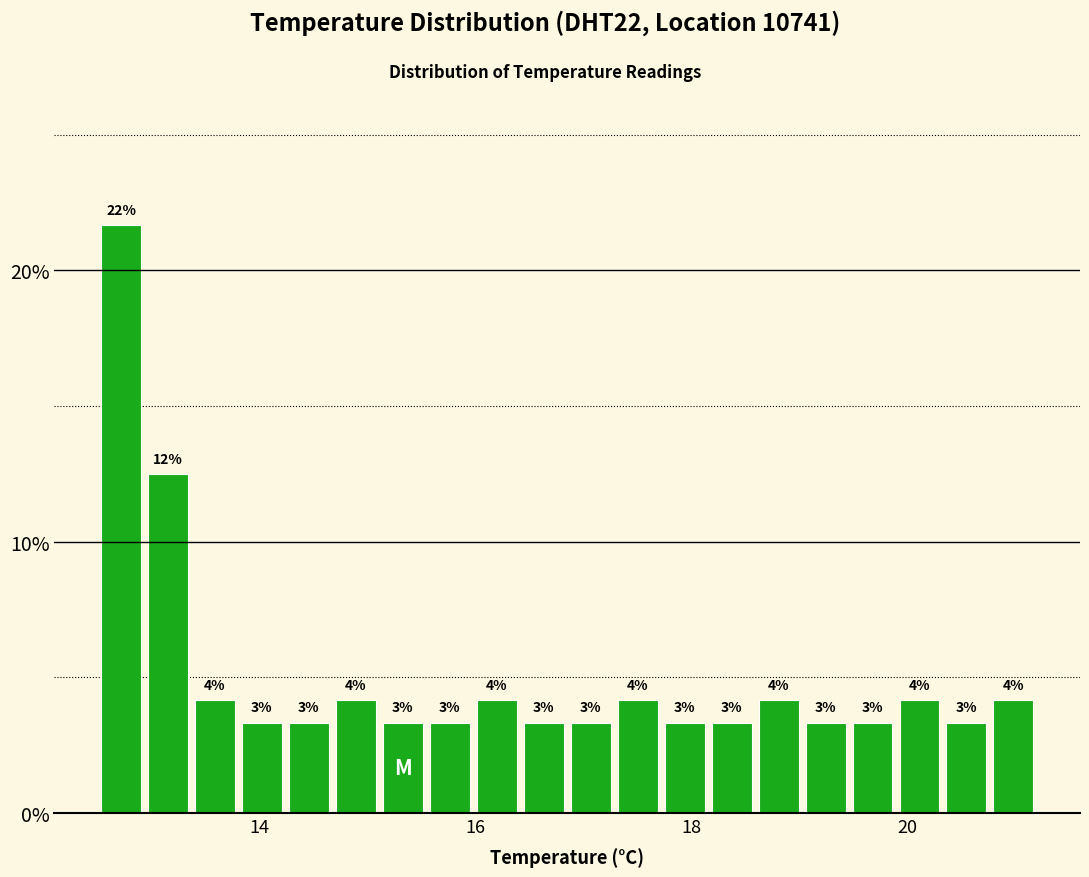

Around what value on the x-axis is the tallest bar? Give the approximate position of its centre, as read against the axis.

12.8